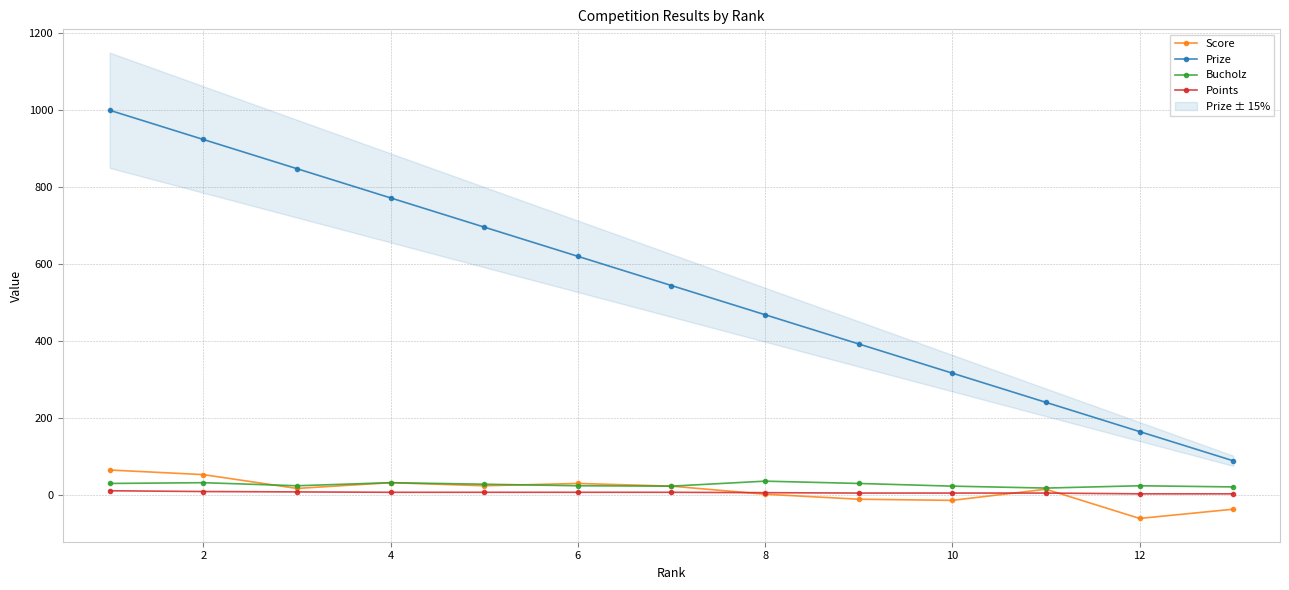

How many series are shown in this chart?

4